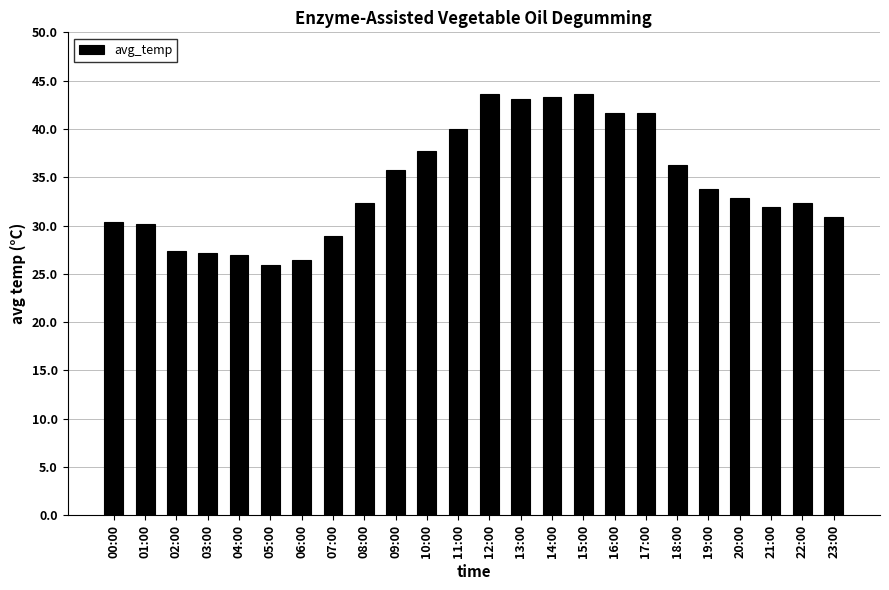

Between 10:00 and 01:00, which is larger?

10:00